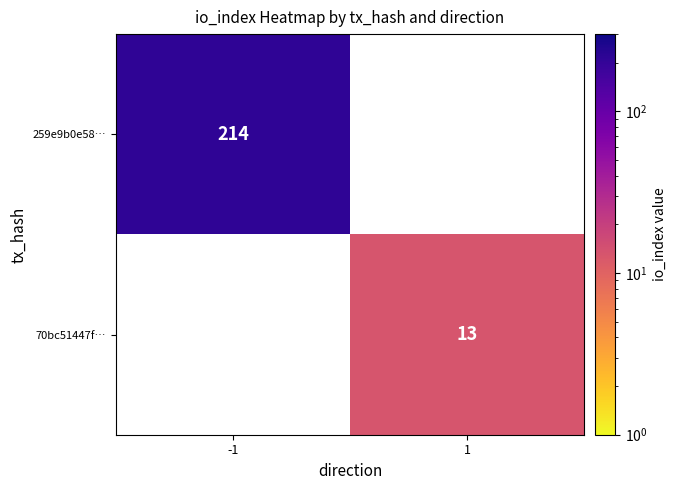

True or false: 259e9b0e58… has a value of 129 at -1.

False